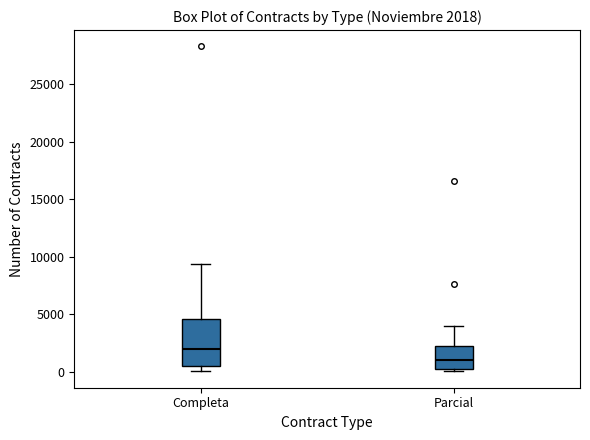

Which box is the tallest, from its lower edge to its upper edge?

Completa